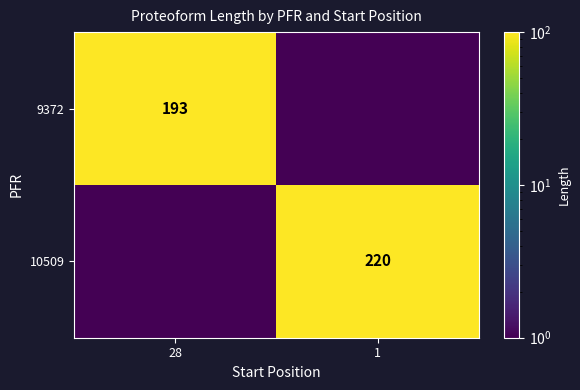

The 10509 series shows 220.0 at 1. True or false?

True